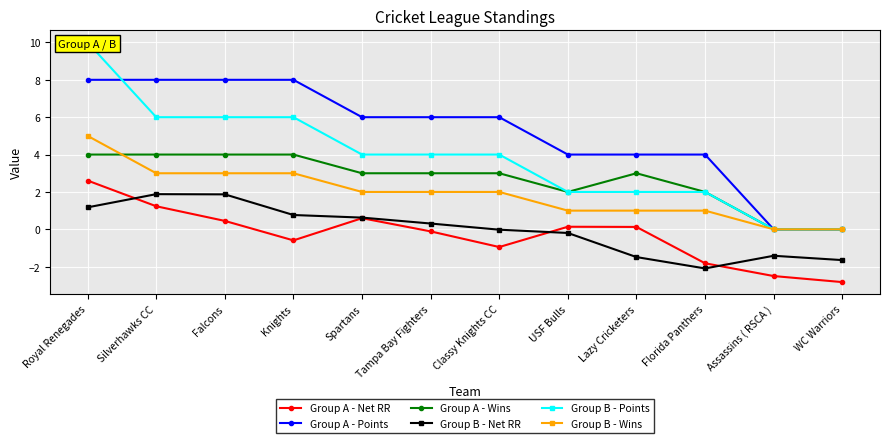

What is the label of the 11th point from the left?

Assassins ( RSCA )